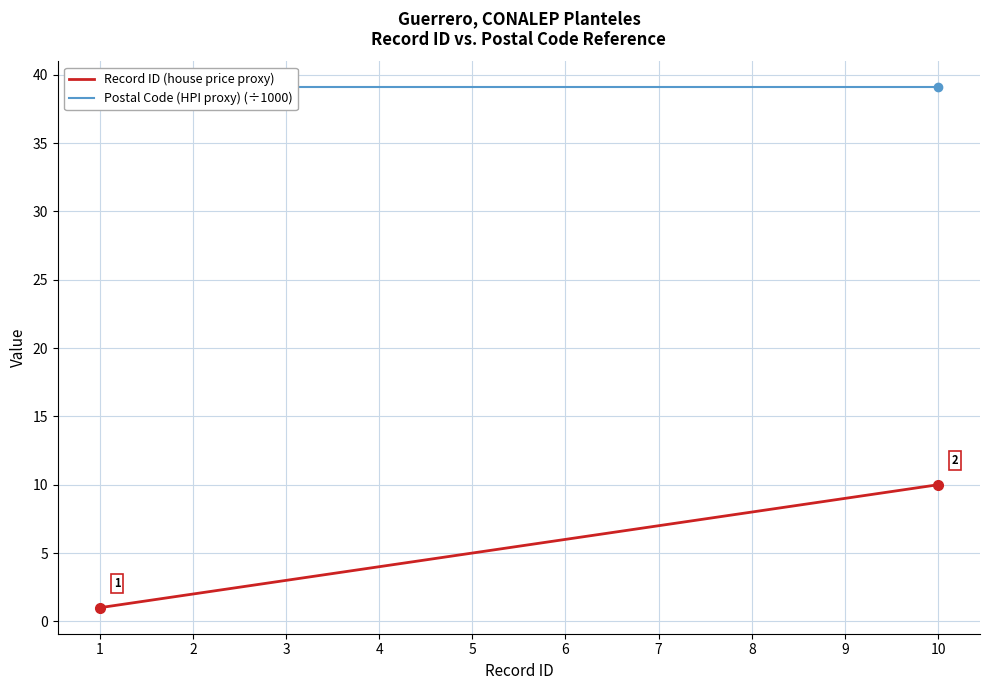

What are all the series names shown in the legend?

Record ID (house price proxy), Postal Code (HPI proxy) (÷1000)